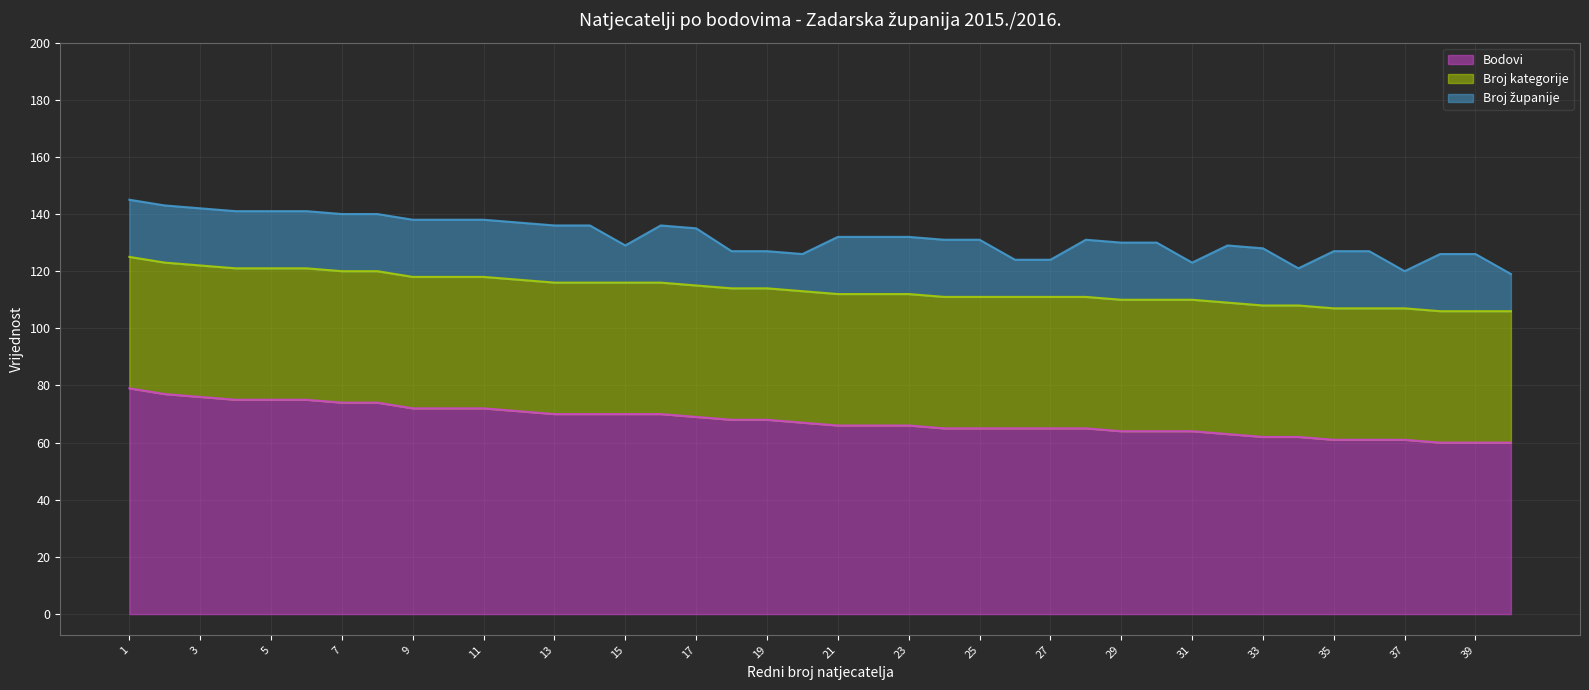

What is the total value across all series at 4?

141